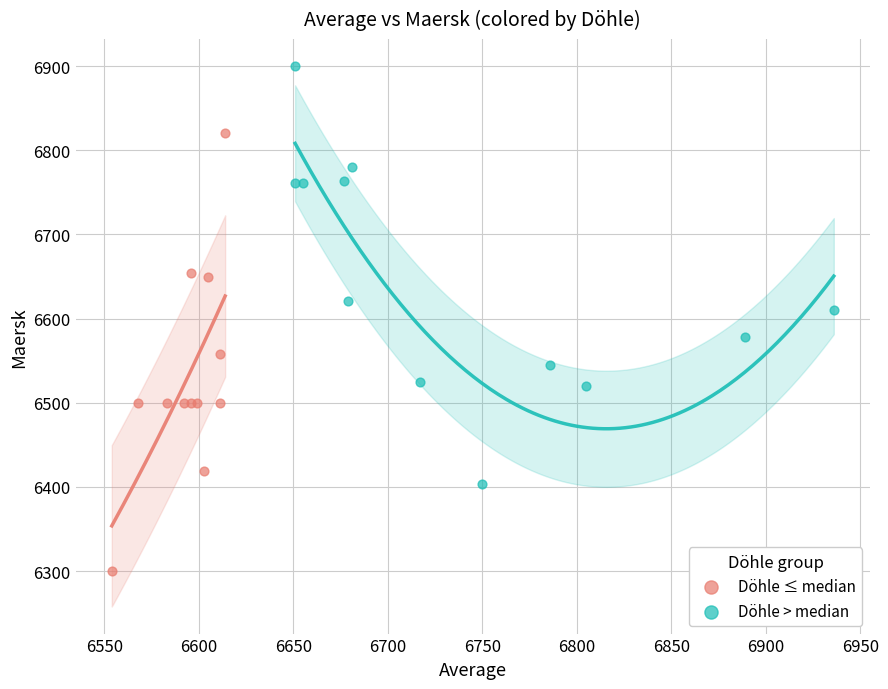

Which series reaches the minimum Y coordinate?

Döhle ≤ median